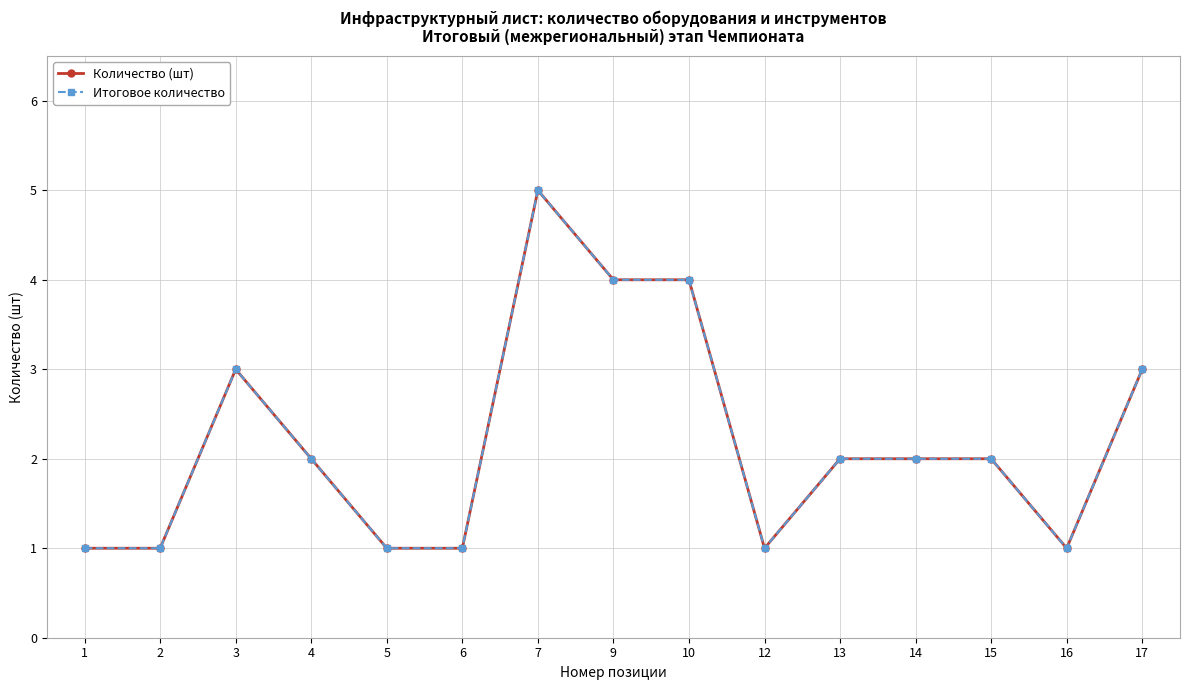

True or false: Количество (шт) and Итоговое количество intersect in this chart.

False